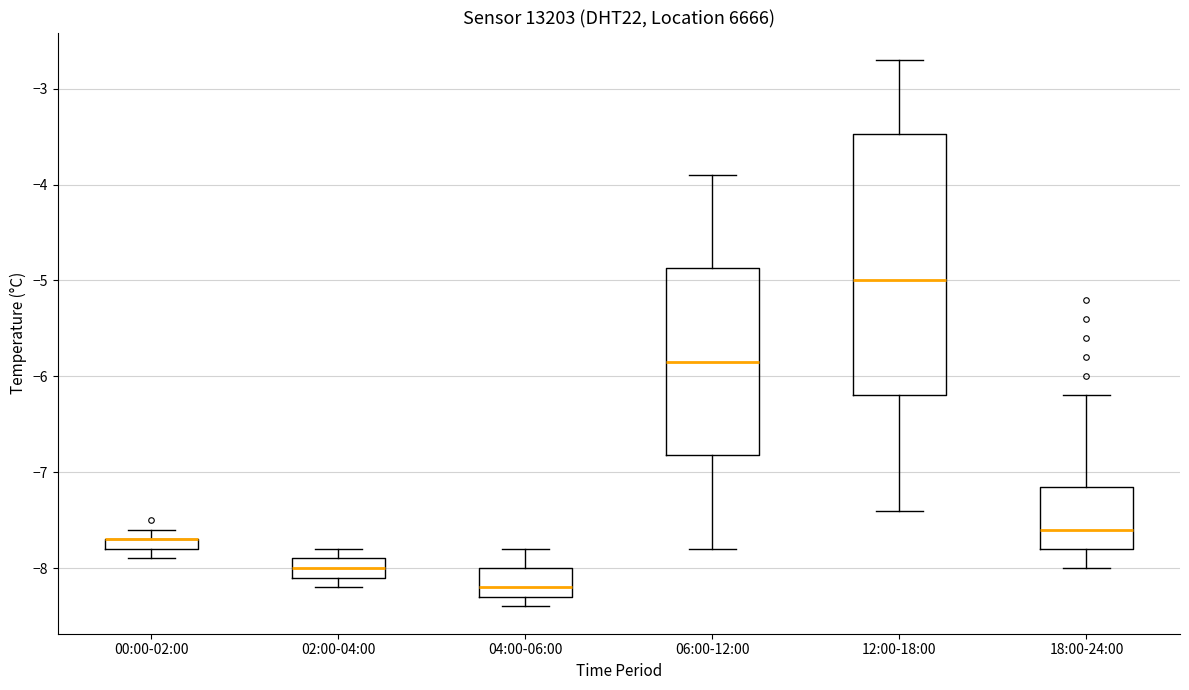

Where is the lower edge of the box for 02:00-04:00 on the y-axis? The values are not printed on the chart, so give them approximately, as read against the axis.

-8.1